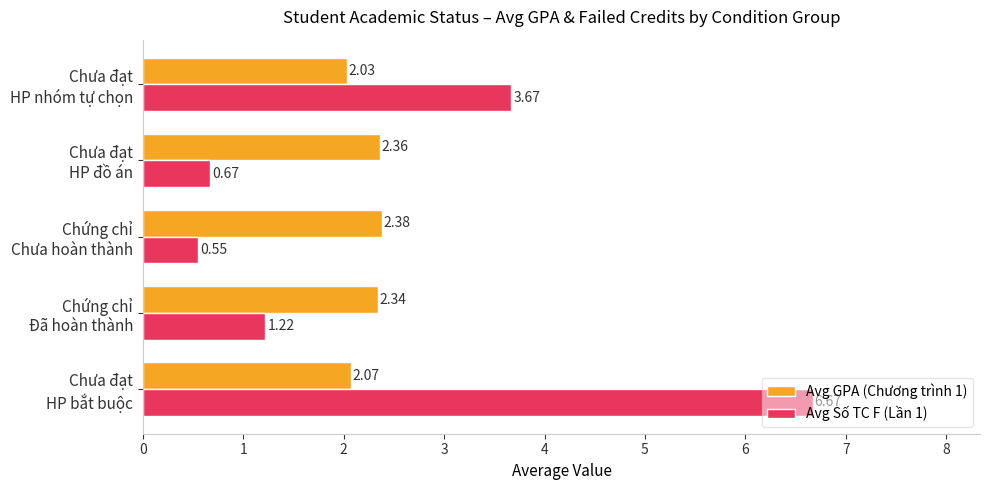

What is the difference between the maximum and minimum values in the Avg Số TC F (Lần 1) series?

6.1